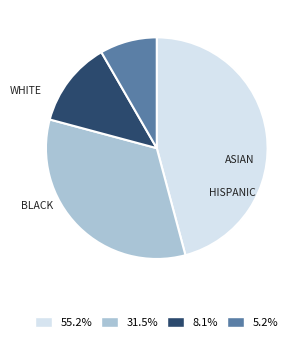

Does any single category account for the majority?

No